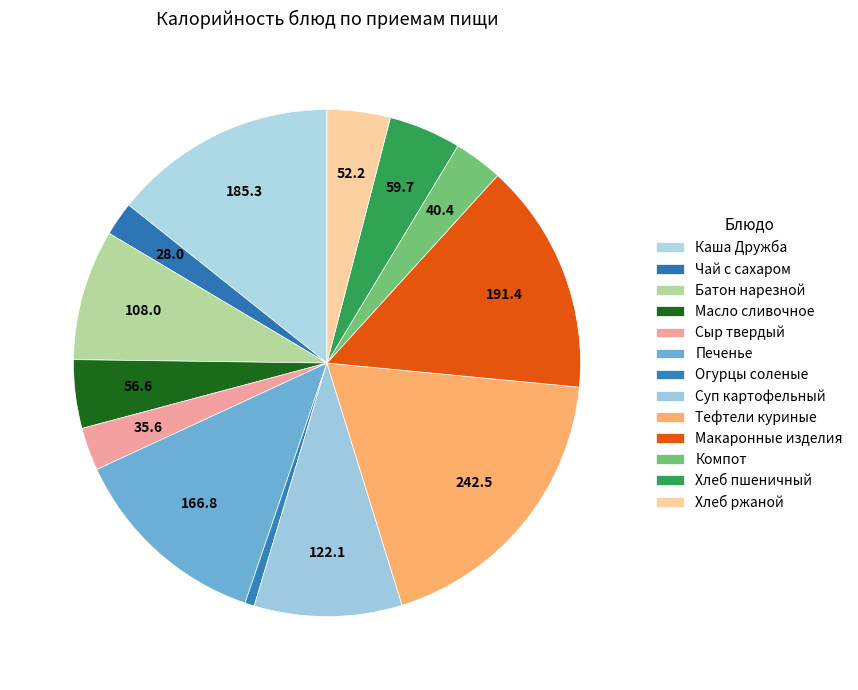

To the nearest percent, what is the average slice percentage?

8%